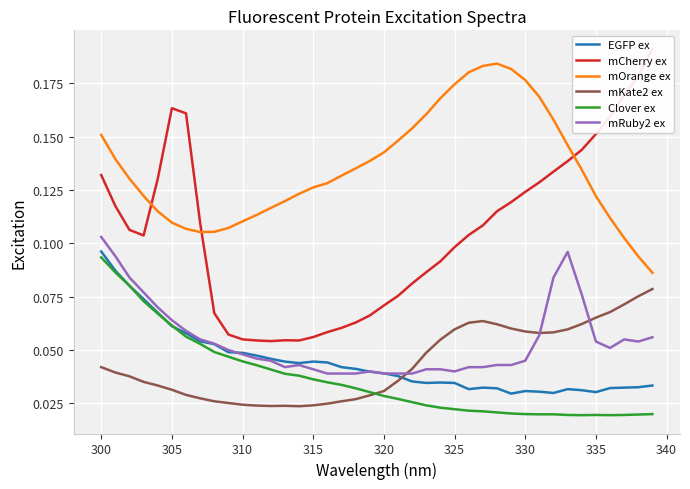

True or false: mOrange ex and mKate2 ex intersect in this chart.

False